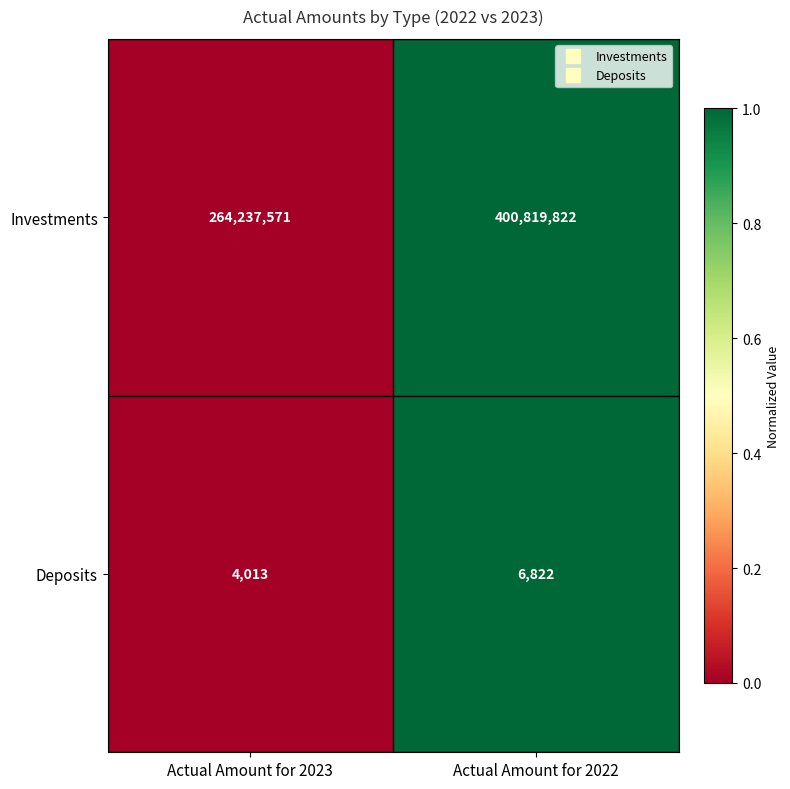

What is the sum of the Deposits values at Actual Amount for 2022 and Actual Amount for 2023?

10835